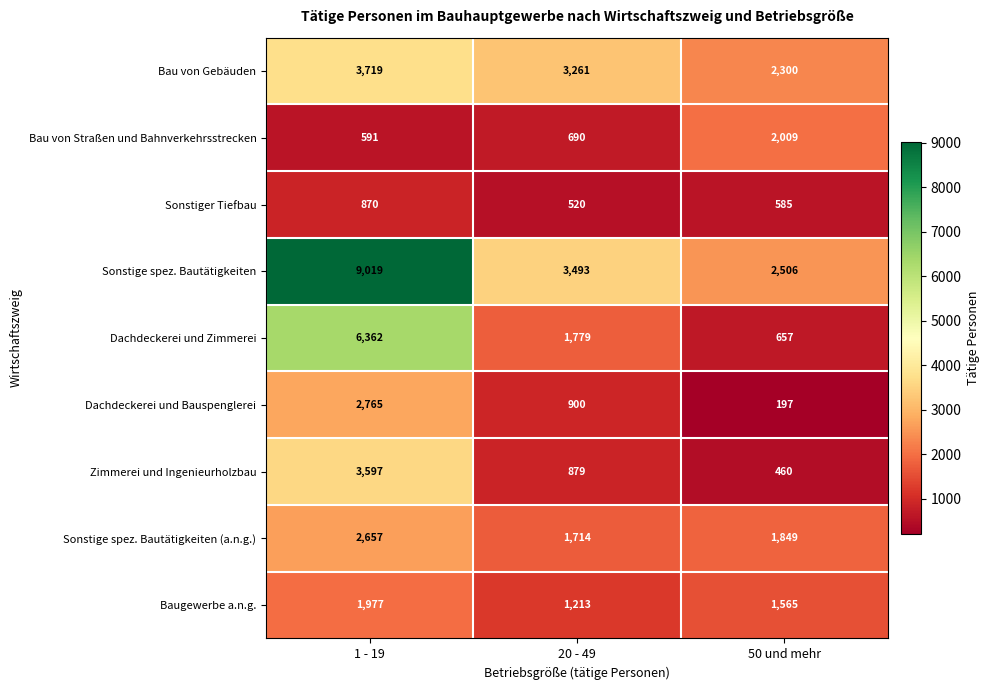

Which series changed the most between 1 - 19 and 50 und mehr?

Sonstige spez. Bautätigkeiten